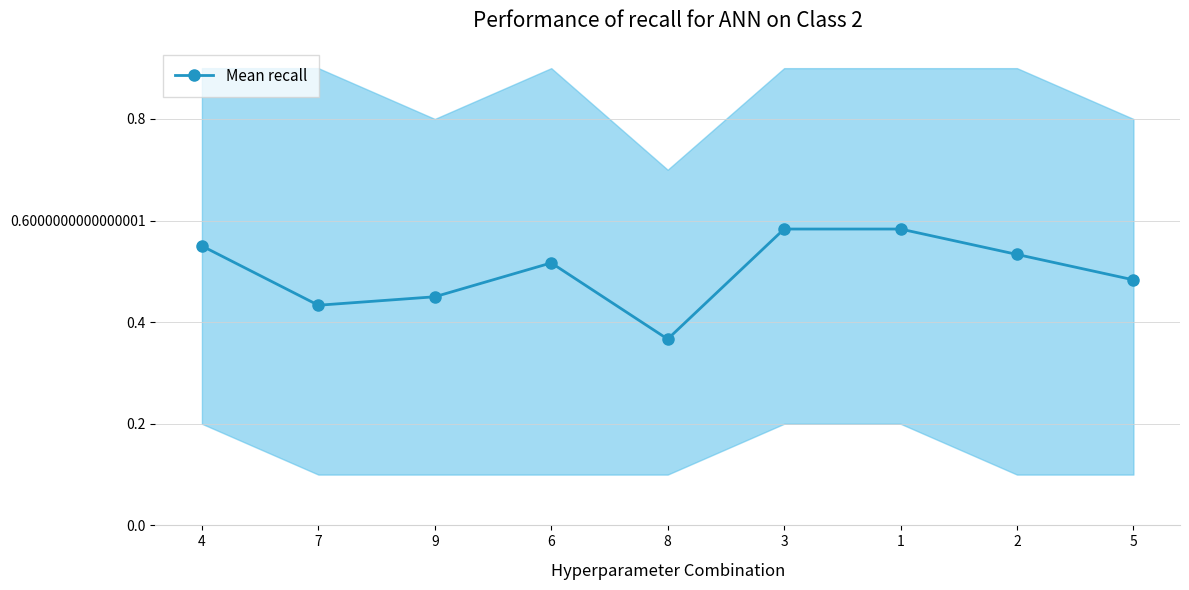

True or false: the data shows 0.4 at 2.

False